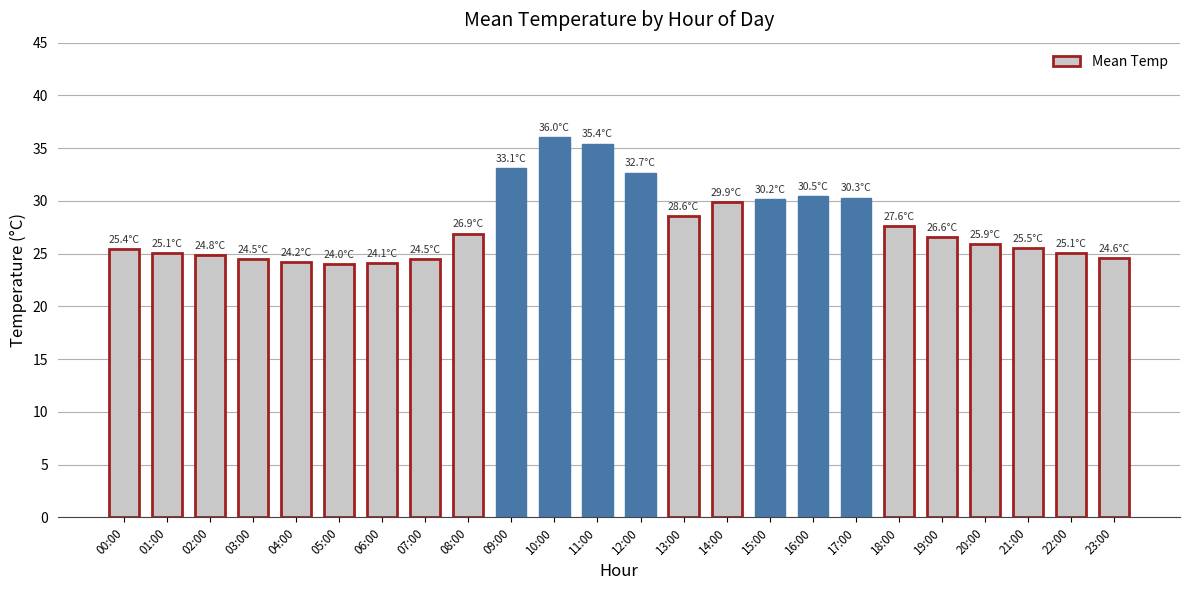

Does the chart contain any negative values?

No